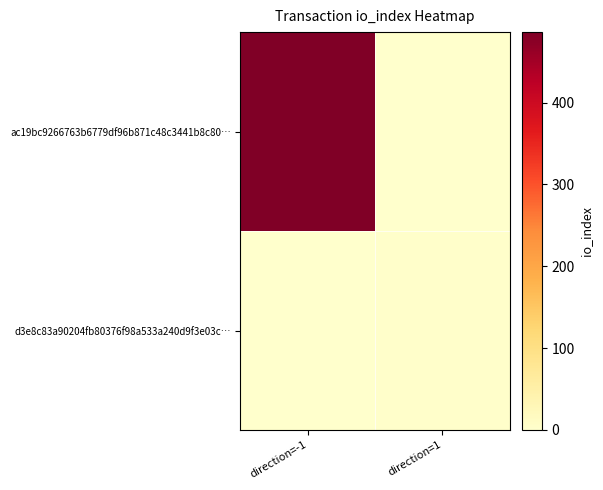

At how many categories does at least one series exceed 215?

1